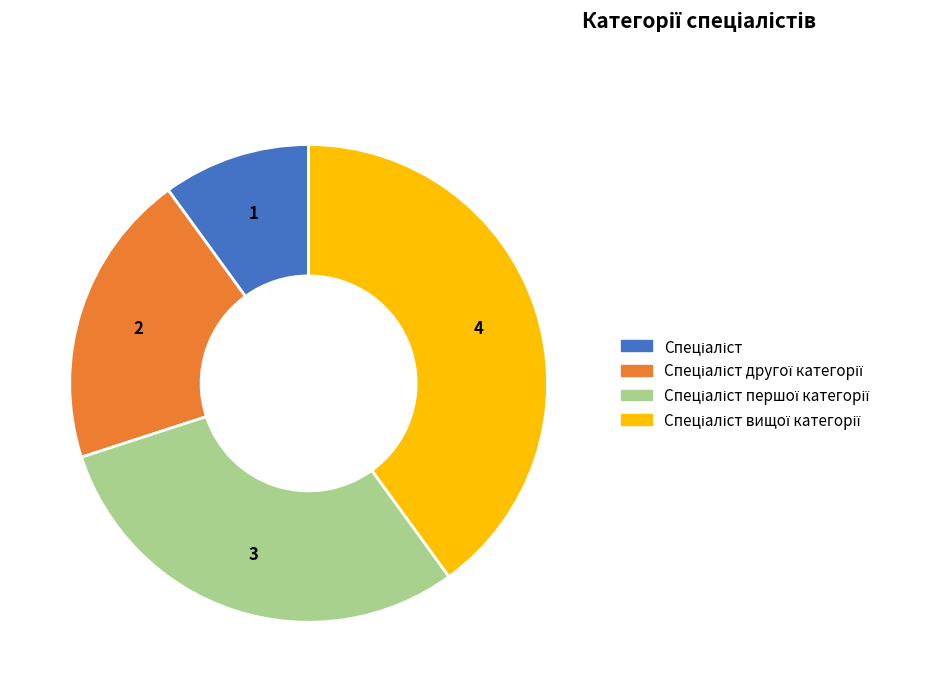

Does any single category account for the majority?

No